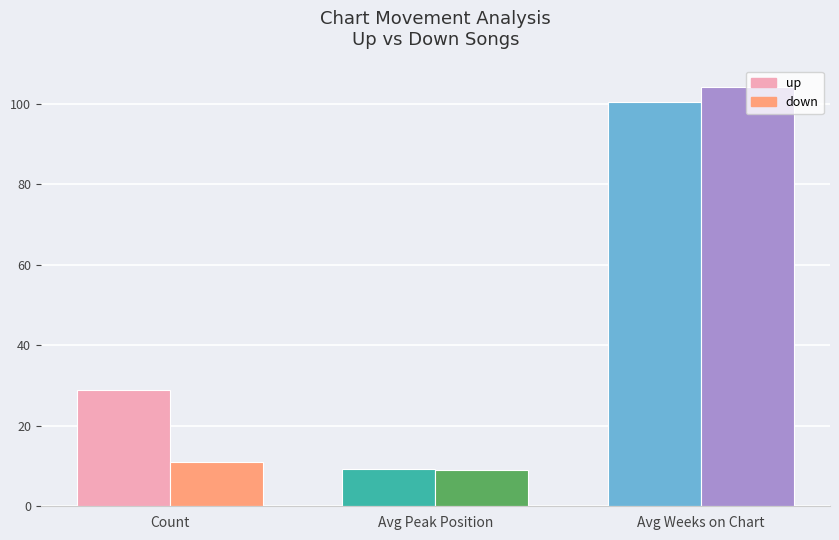

What is the label of the 1st bar from the right?

Avg Weeks on Chart